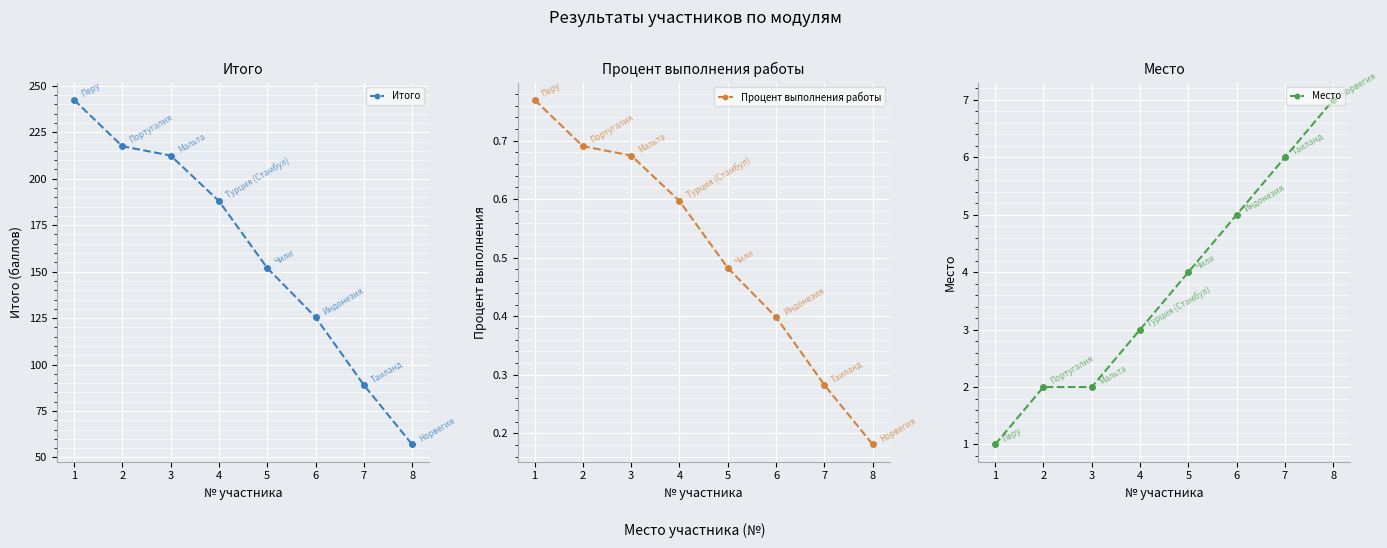

Reading right to left, list all the values displayed in this chart.

Итого: 8=57.0	7=89.0	6=125.5	5=152.0	4=188.0	3=212.5	2=217.5	1=242.5
Процент выполнения работы: 8=0.2	7=0.3	6=0.4	5=0.5	4=0.6	3=0.7	2=0.7	1=0.8
Место: 8=7.0	7=6.0	6=5.0	5=4.0	4=3.0	3=2.0	2=2.0	1=1.0